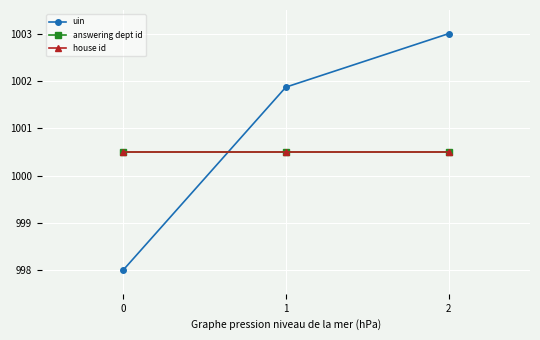

Does the chart have visible grid lines?

Yes